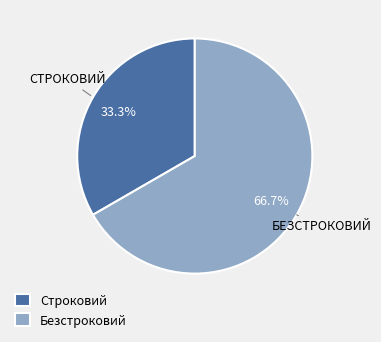

Approximately how many times larger is the value at Безстроковий compared to Строковий?

2.0